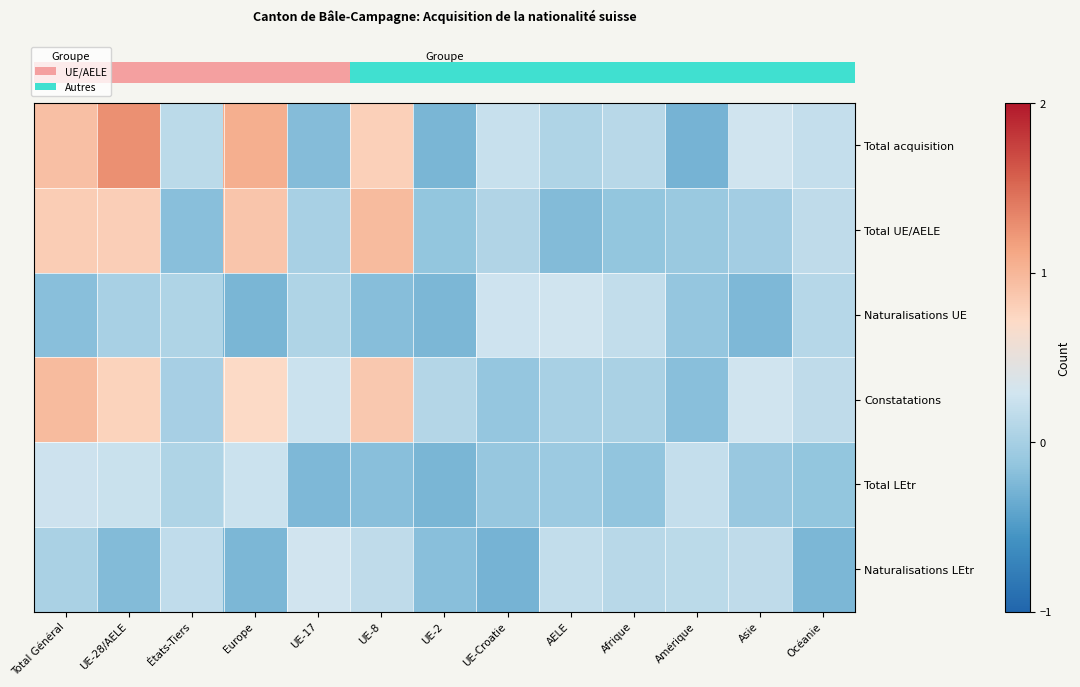

At how many categories does at least one series exceed 1?

2